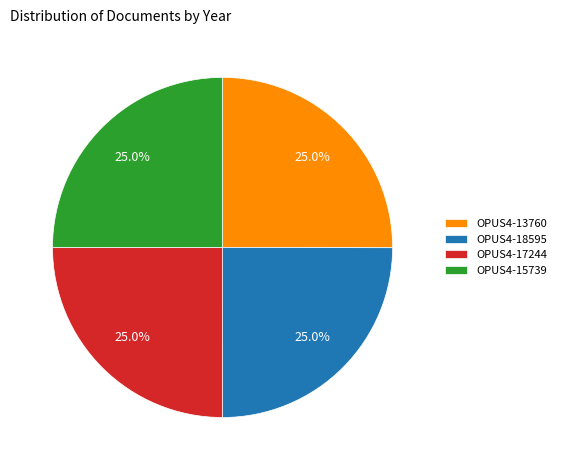

To the nearest percent, what is the combined percentage of OPUS4-17244 and OPUS4-13760?

50%